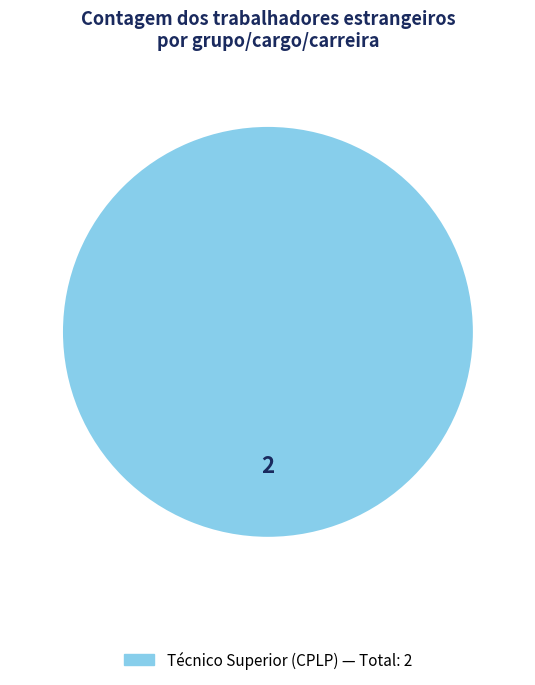

Is there any slice that represents more than half of the pie?

Yes